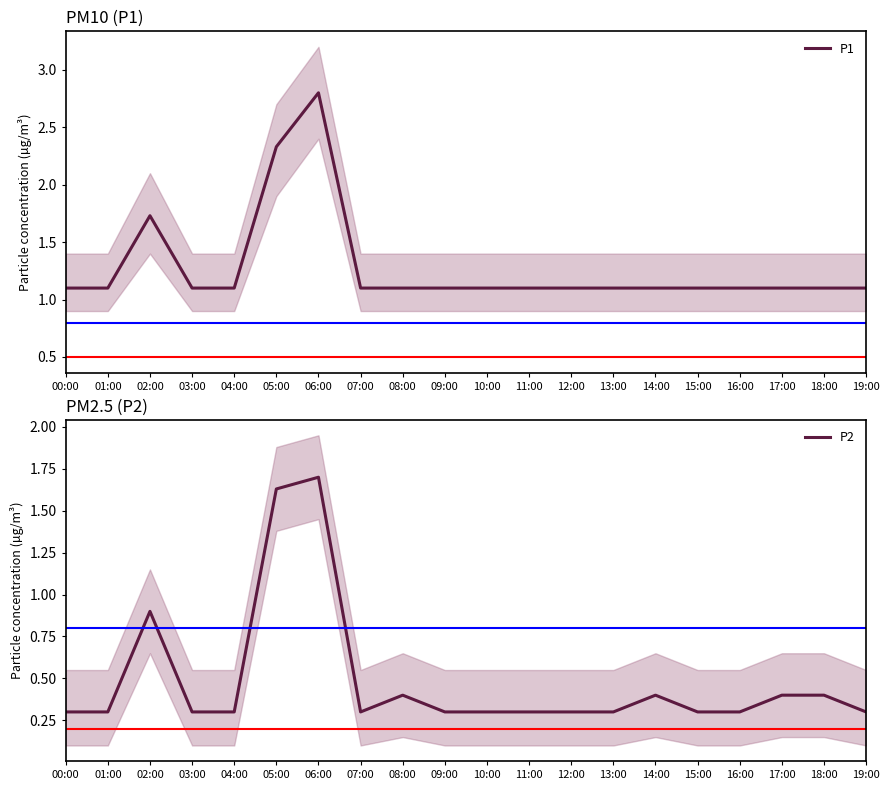

Which category has the lowest value in the P1 series?

00:00